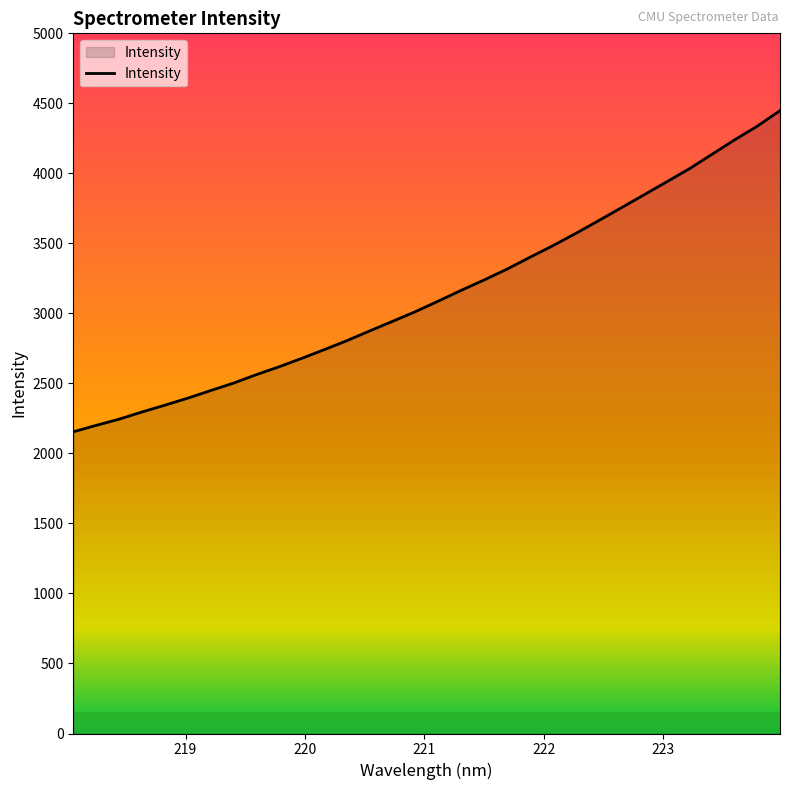

What is the greatest value displayed?

4447.9